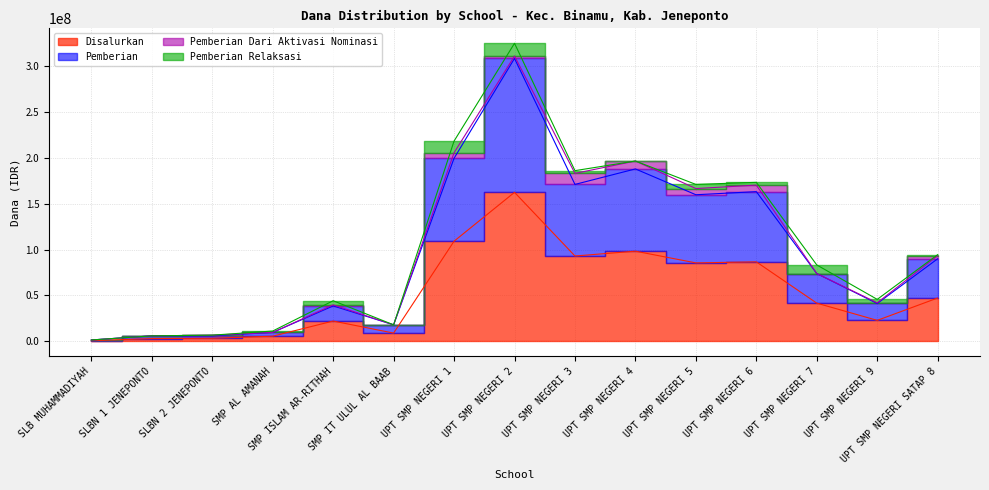

Which category has the highest value in the Disalurkan series?

UPT SMP NEGERI 2